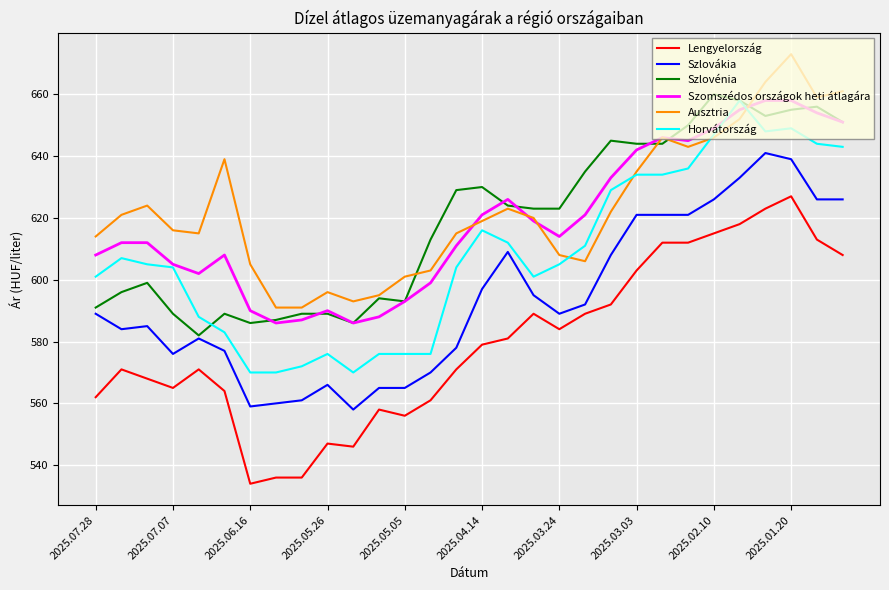

How many lines are shown in the chart?

6